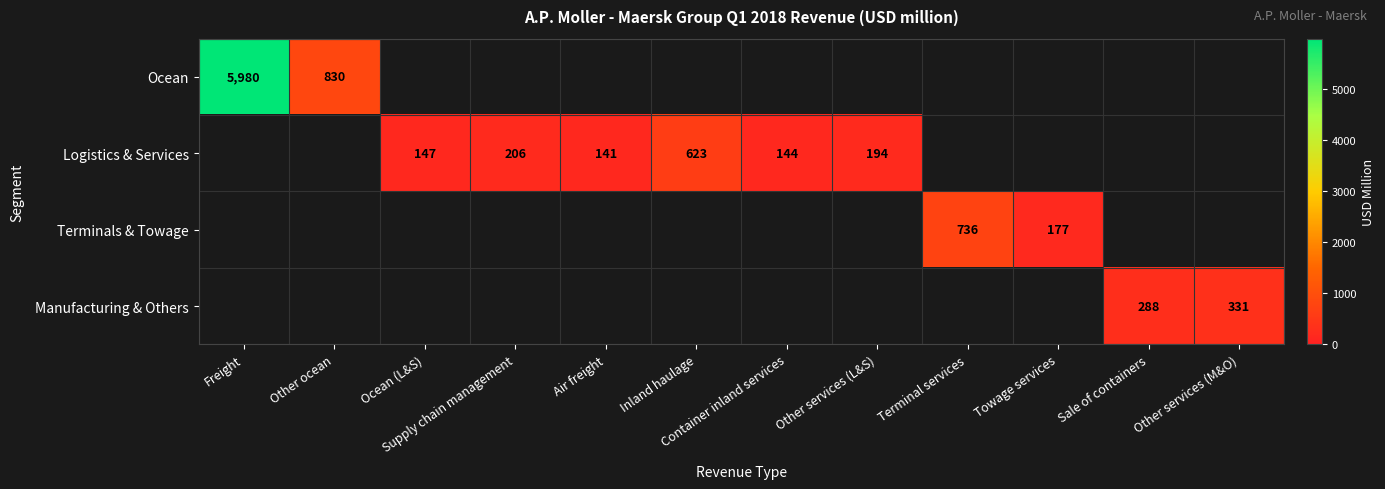

Is it true that Manufacturing & Others equals 67 at Sale of containers?

False